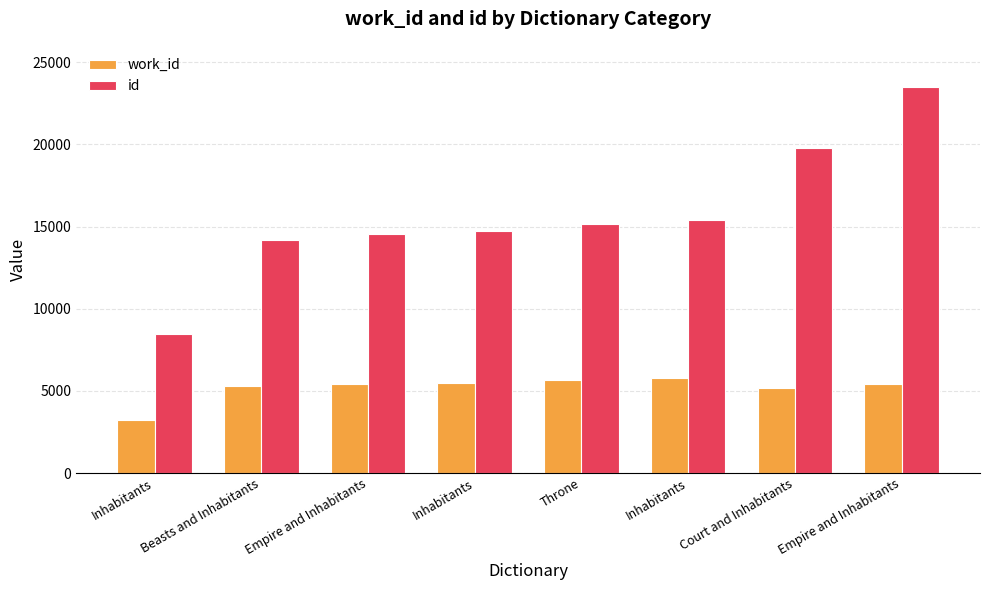

What is the total value across all series at Empire and Inhabitants?

20006